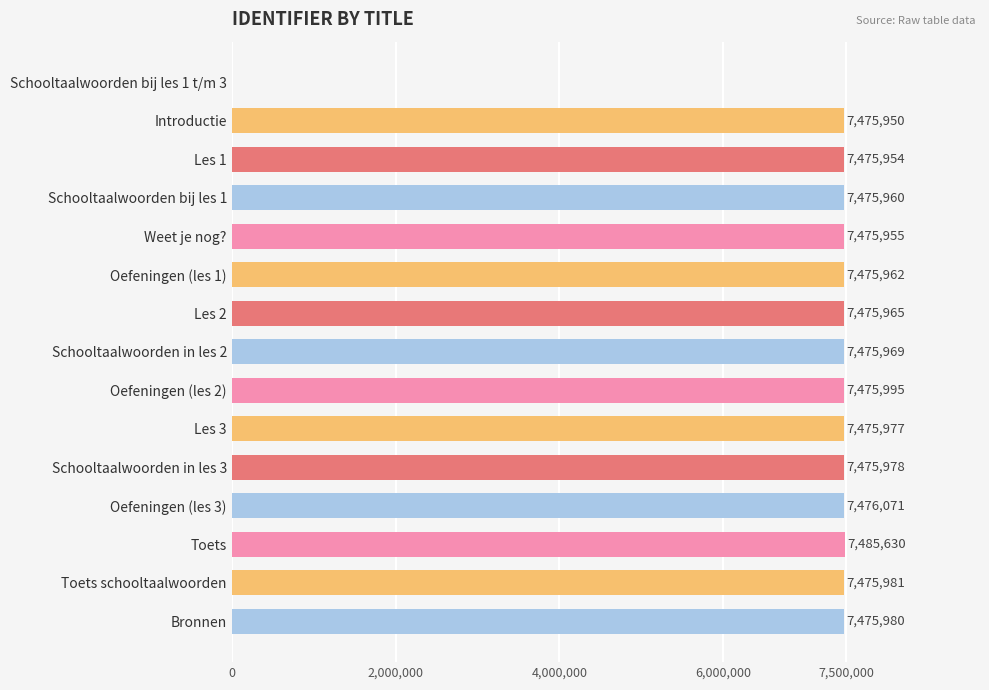

Reading top to bottom, extract all data points from this chart.

Schooltaalwoorden bij les 1 t/m 3=0	Introductie=7475950	Les 1=7475954	Schooltaalwoorden bij les 1=7475960	Weet je nog?=7475955	Oefeningen (les 1)=7475962	Les 2=7475965	Schooltaalwoorden in les 2=7475969	Oefeningen (les 2)=7475995	Les 3=7475977	Schooltaalwoorden in les 3=7475978	Oefeningen (les 3)=7476071	Toets=7485630	Toets schooltaalwoorden=7475981	Bronnen=7475980